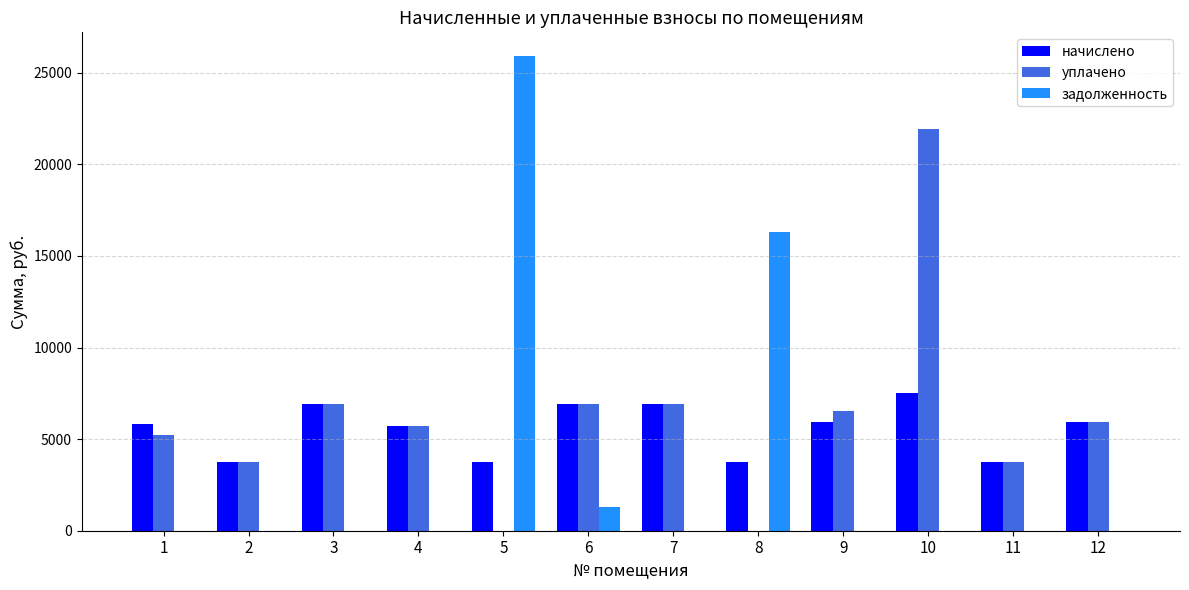

The value of уплачено at 7 is 3704.7. True or false?

False